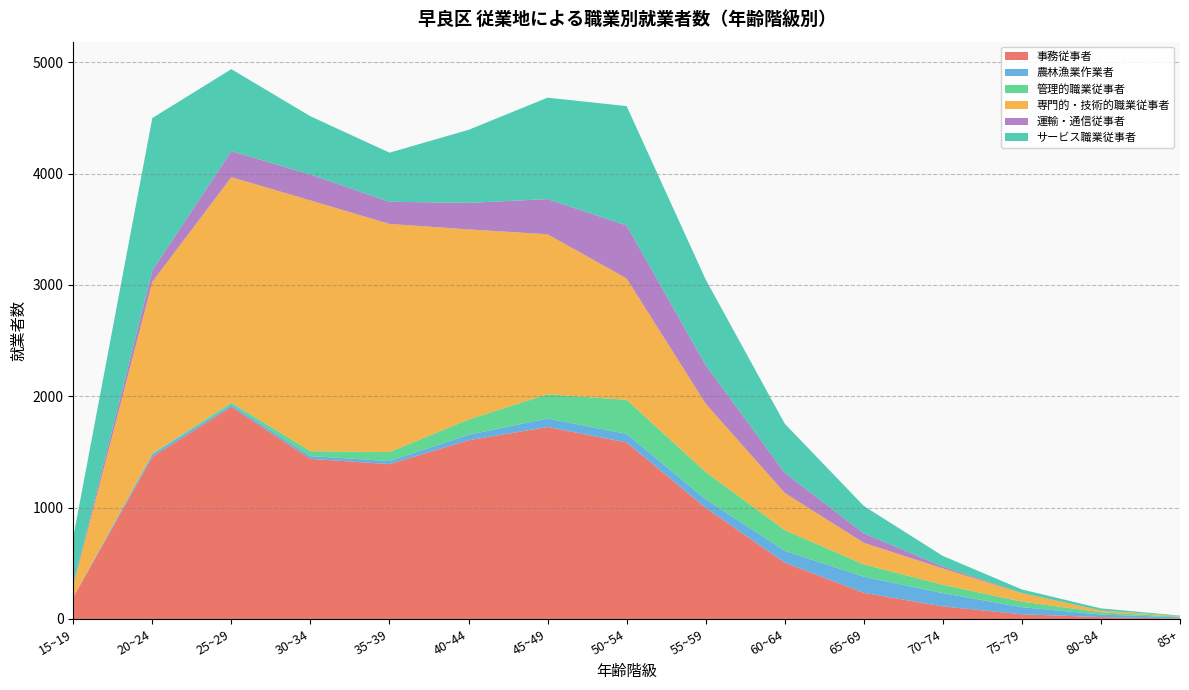

Reading left to right, extract all data points from this chart.

事務従事者: 194	1457	1905	1438	1391	1605	1724	1585	998	506	235	113	42	17	3
農林漁業作業者: 3	22	19	25	27	49	77	77	77	107	144	119	64	23	12
管理的職業従事者: 0	7	19	44	81	137	217	306	245	185	111	75	50	20	5
専門的・技術的職業従事者: 100	1542	2025	2252	2049	1708	1437	1090	613	334	194	147	76	16	6
運輸・通信従事者: 13	103	234	232	199	238	316	476	347	181	85	17	1	1	0
サービス職業従事者: 426	1368	736	524	441	656	911	1072	769	441	246	95	32	18	4